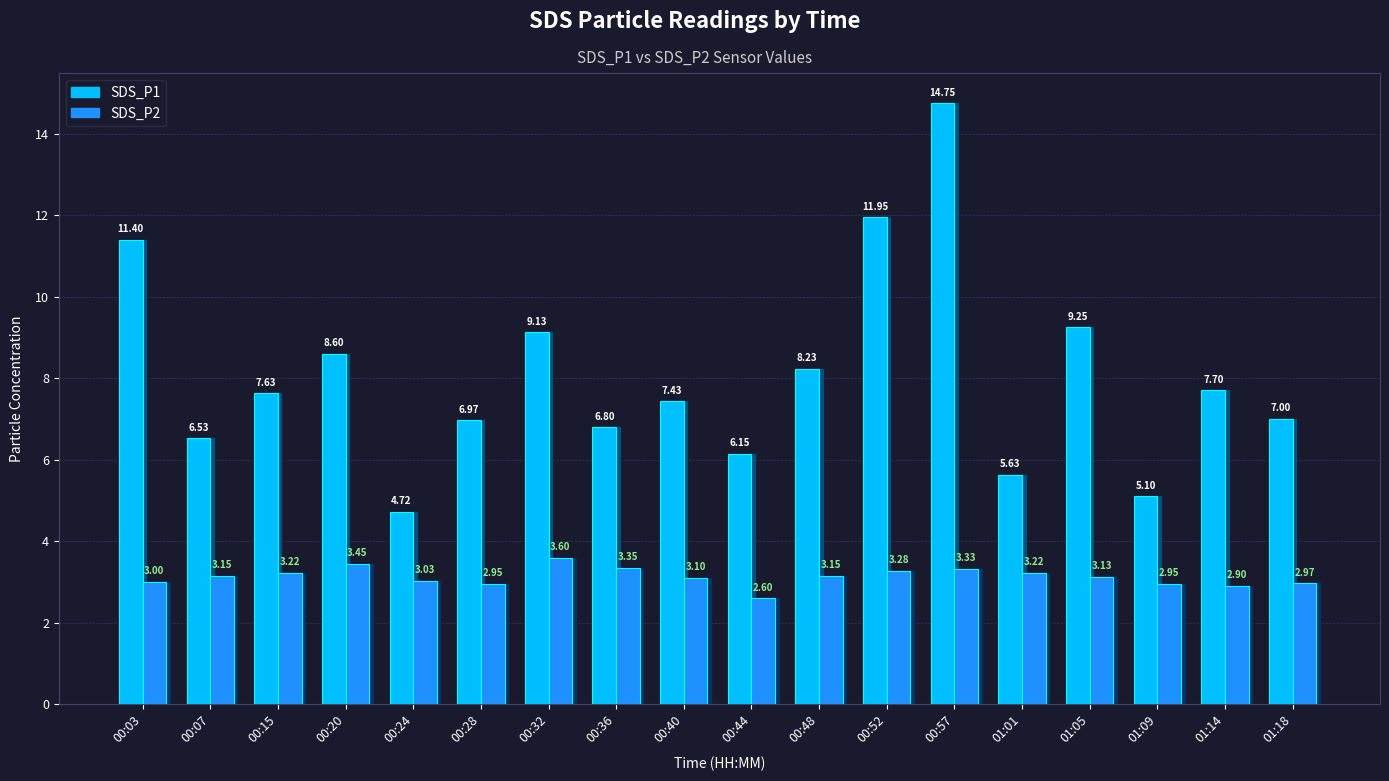

Which series has the largest range (max minus min)?

SDS_P1